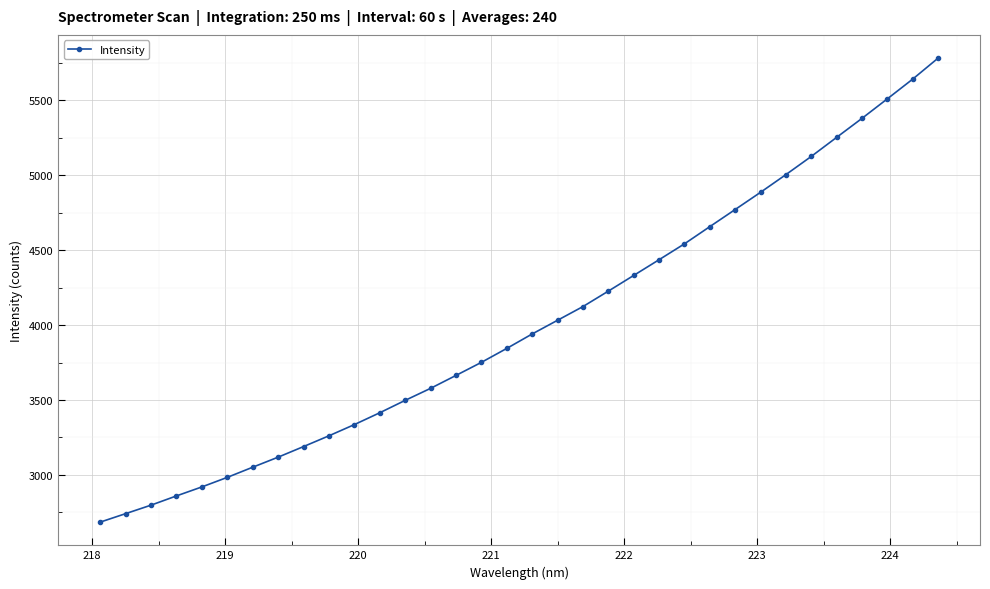

What is the difference between the maximum and minimum values?

3095.5